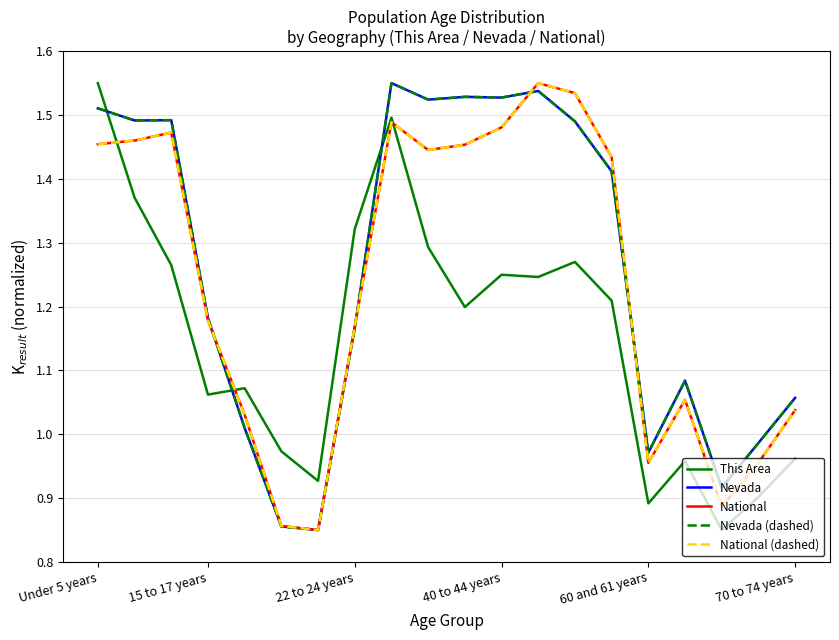

How many lines are shown in the chart?

5